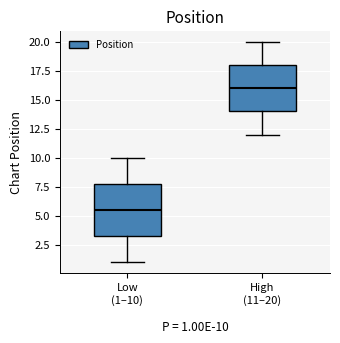

Which box is the tallest, from its lower edge to its upper edge?

Low (1–10)